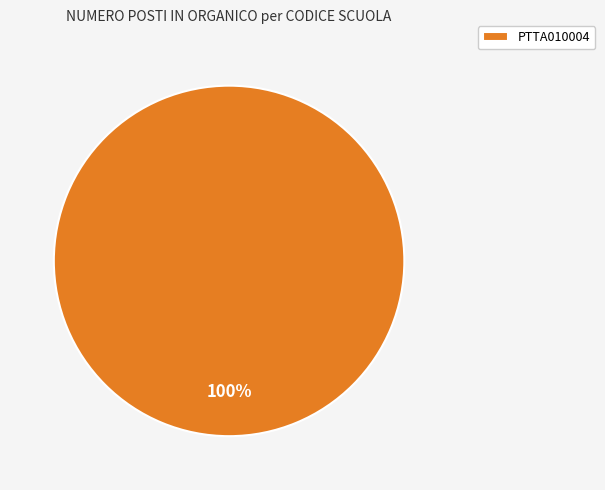

What percentage is the PTTA010004 slice, to the nearest percent?

100%